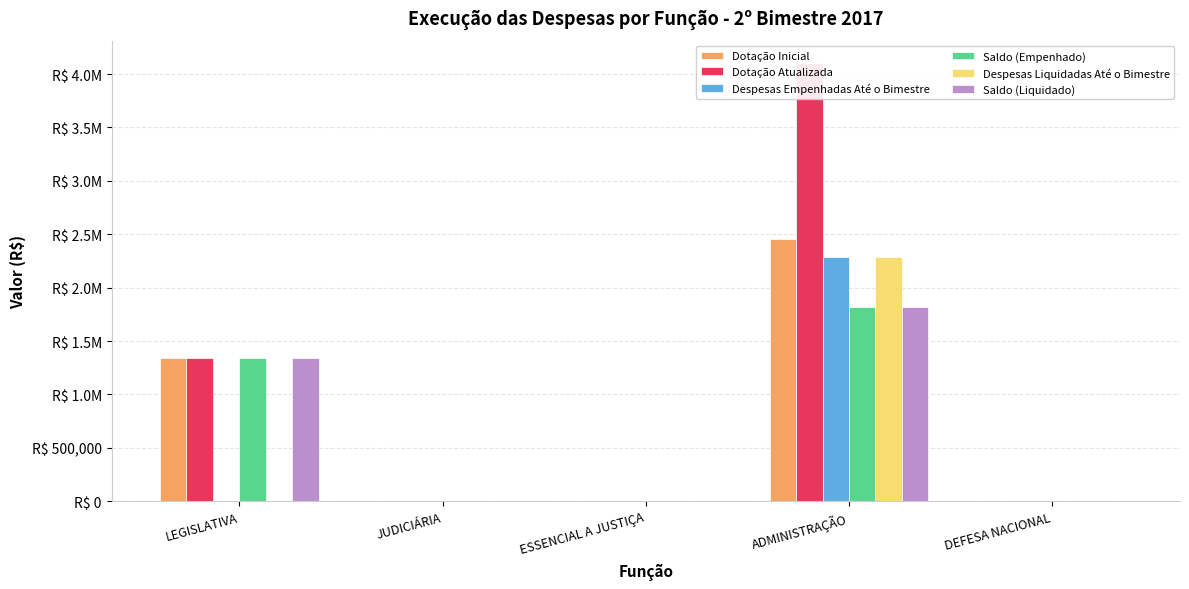

The Dotação Atualizada series shows 0.0 at JUDICIÁRIA. True or false?

True